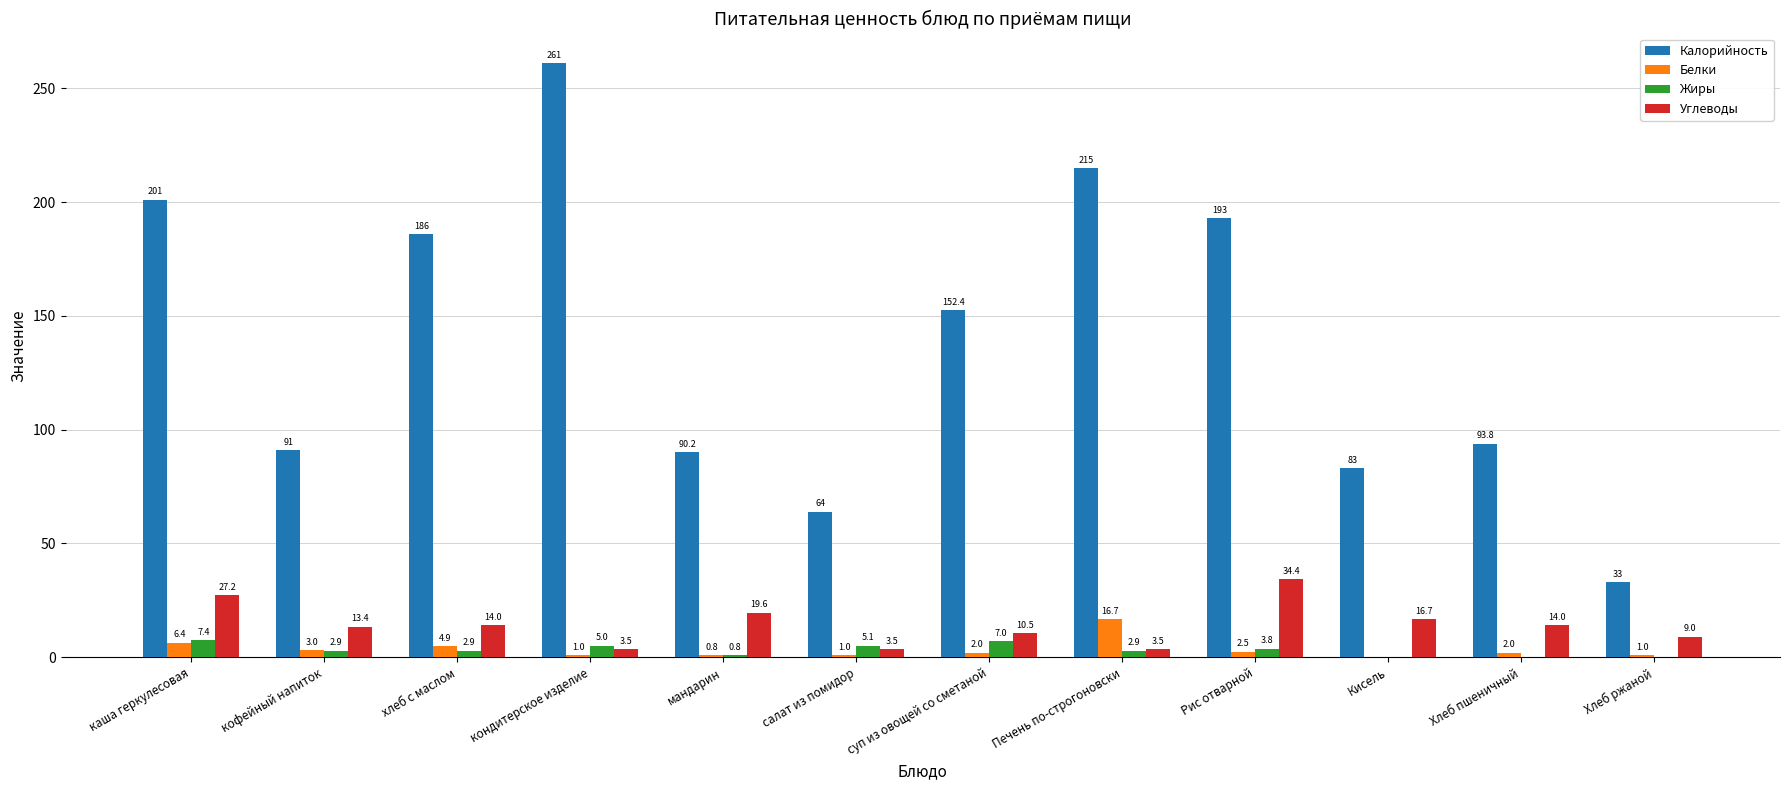

The Калорийность series shows 116.4 at кондитерское изделие. True or false?

False